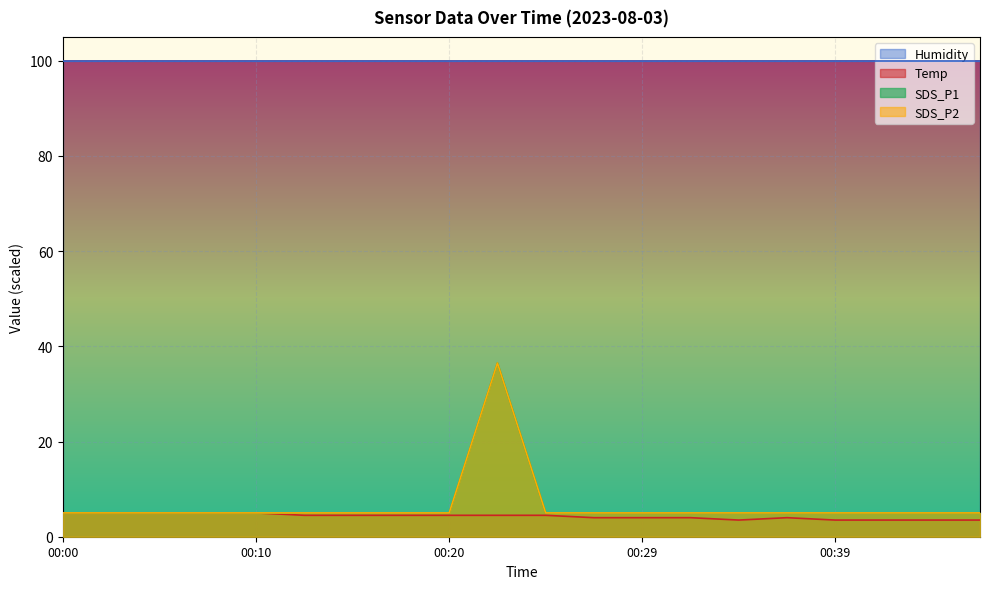

Which category has the highest value in the SDS_P2 series?

00:22